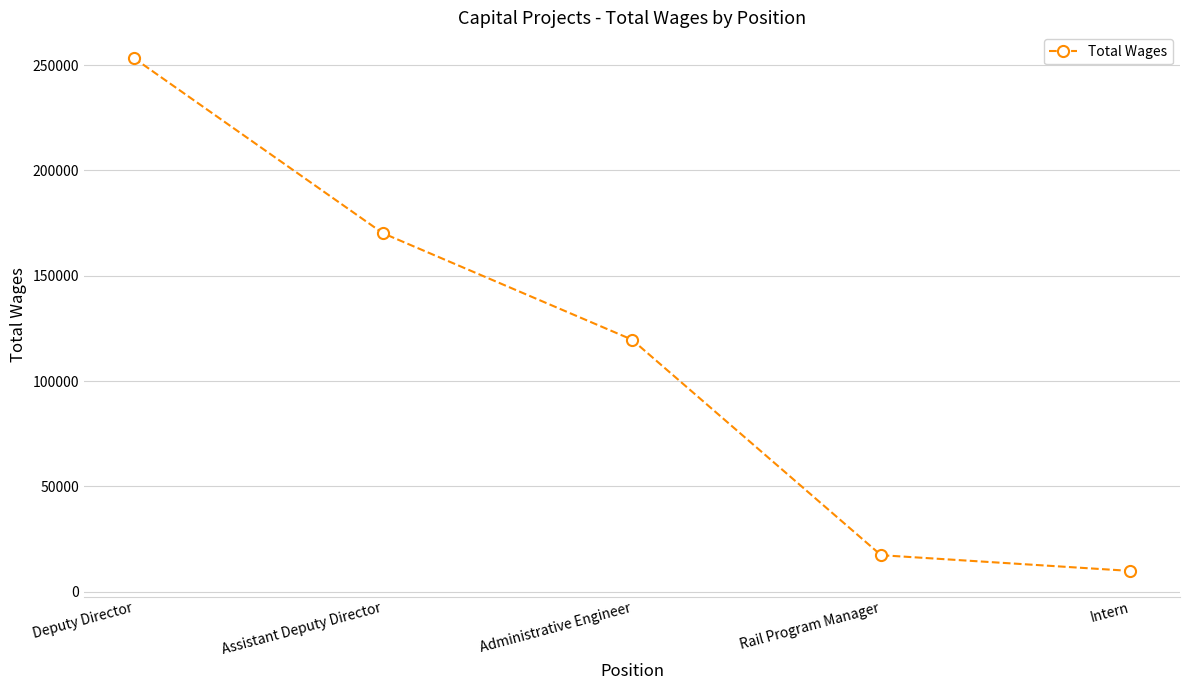

Reading left to right, transcribe all the data shown in this chart.

Deputy Director=253414	Assistant Deputy Director=170222	Administrative Engineer=119669	Rail Program Manager=17310	Intern=9850